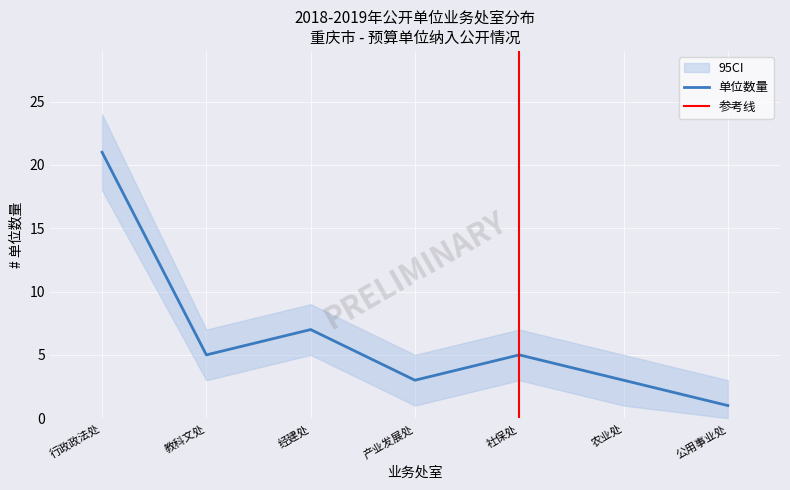

Where is the first local minimum?

教科文处